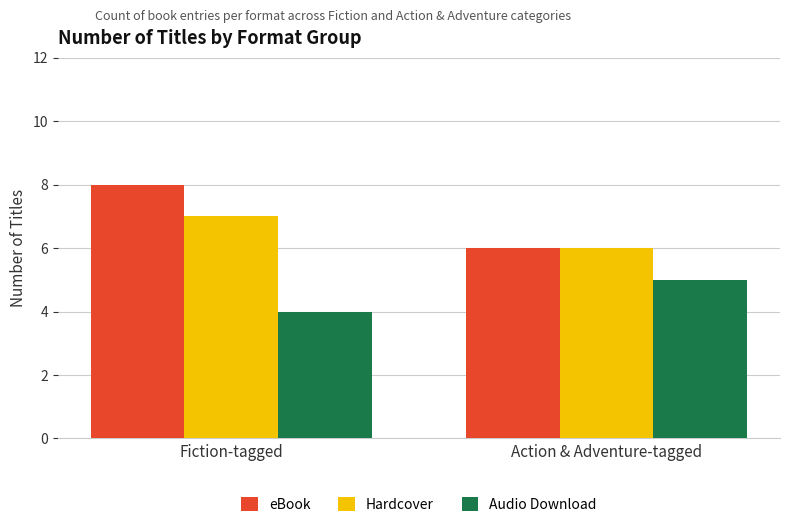

What is the sum of the eBook values at Fiction-tagged and Action & Adventure-tagged?

14